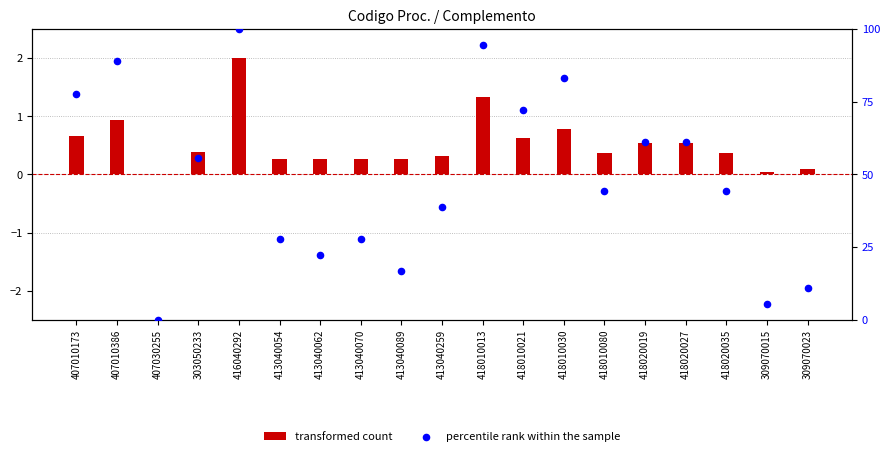

At which category is the sum across all series the highest?

416040292